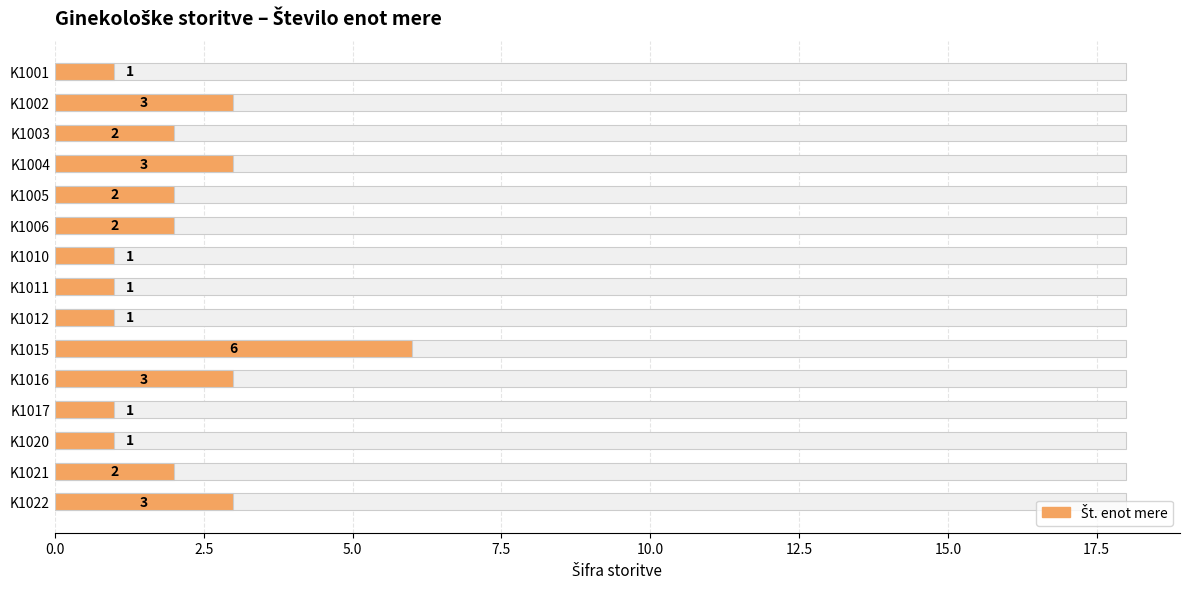

Are the bars horizontal?

Yes